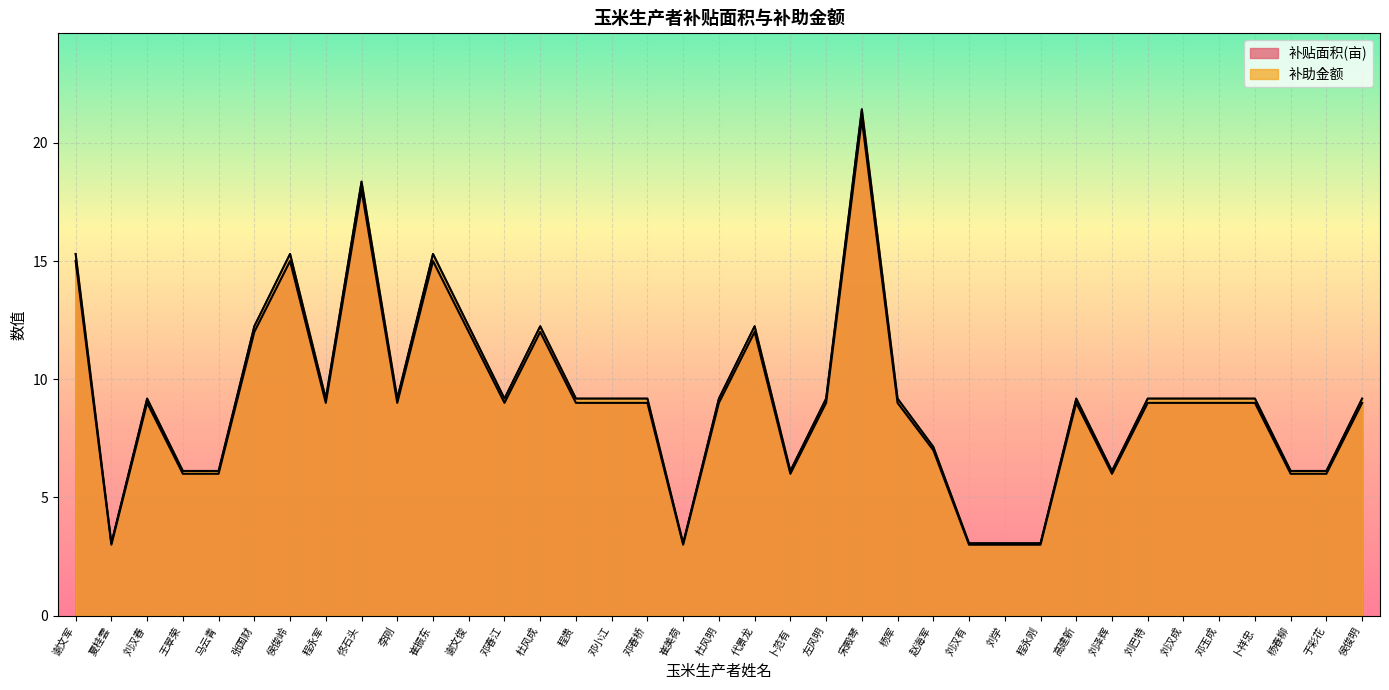

What is the total value across all series at 程永军?

18.2